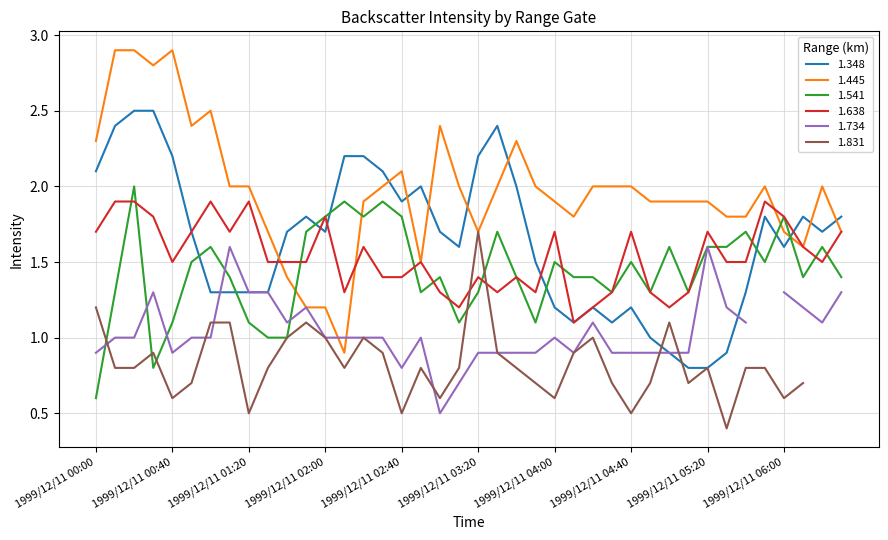

The 1.638 series shows 1.4 at 1999/12/11 02:40. True or false?

True